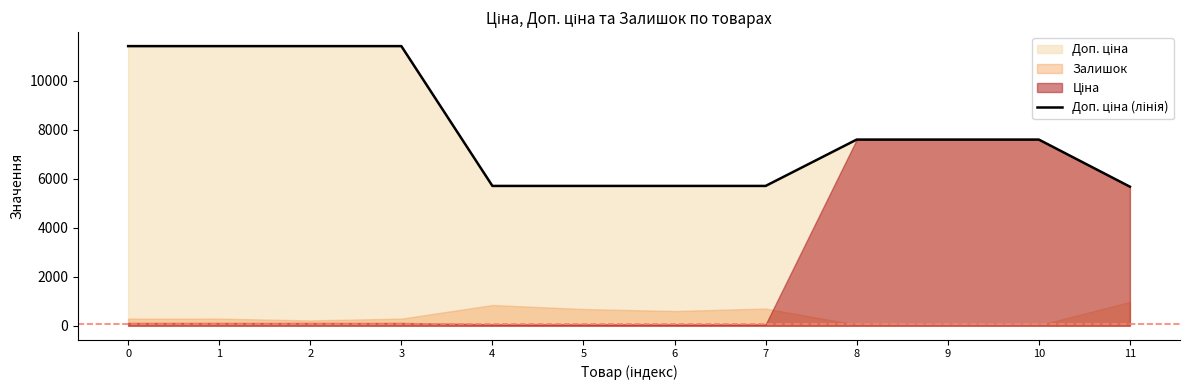

What is the maximum value shown in the chart?

11410.0